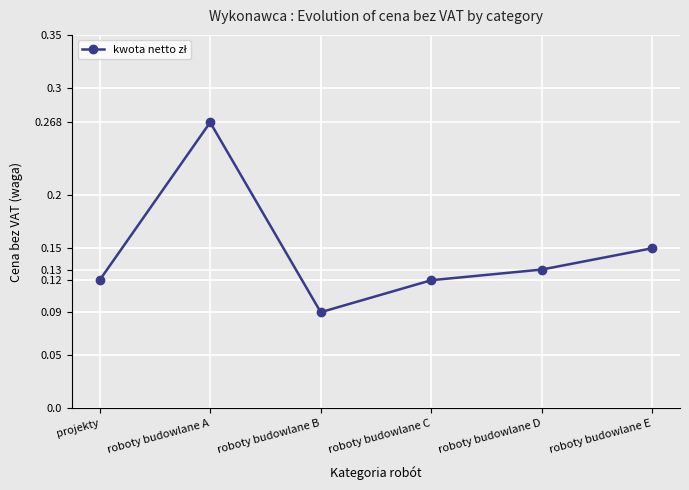

What position from the left is roboty budowlane D?

5